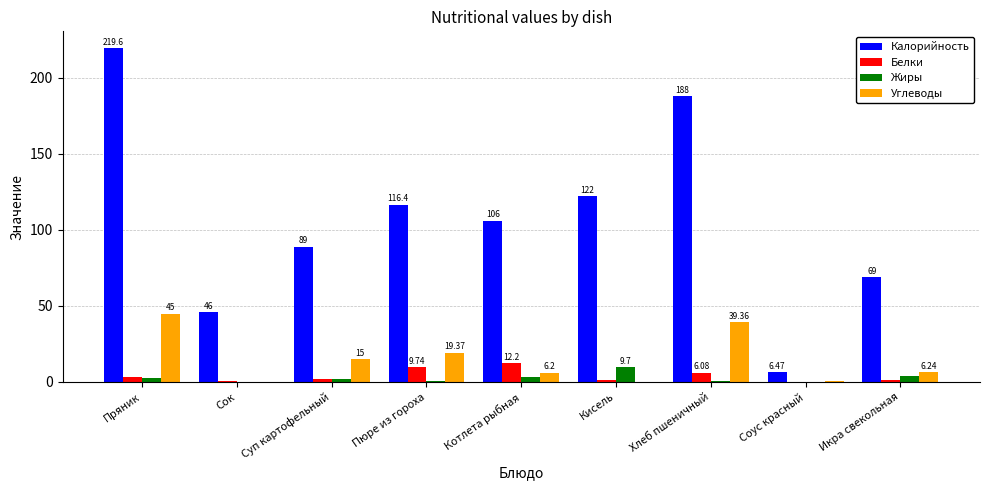

Which label corresponds to the largest value in the chart?

Пряник